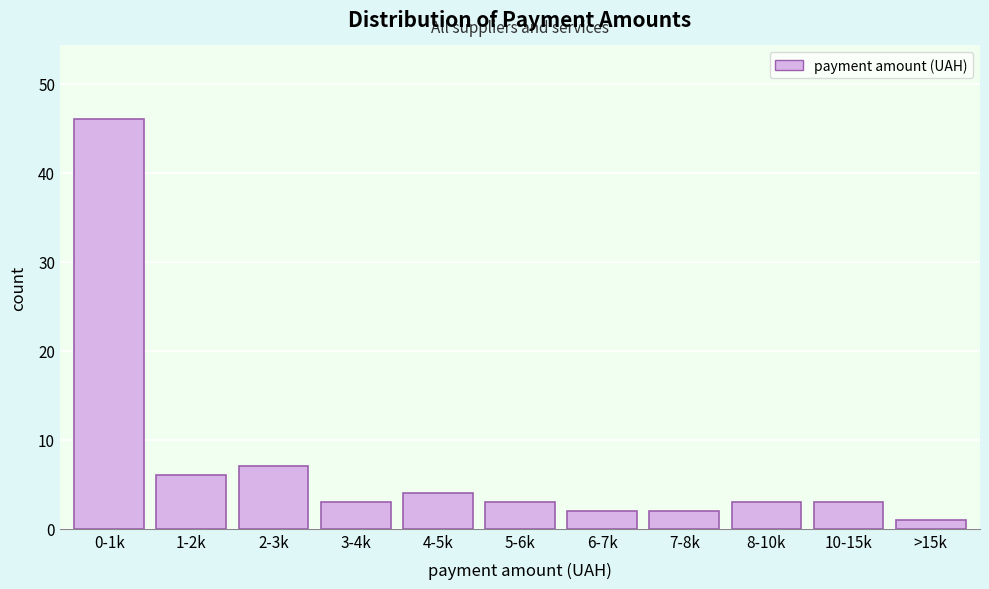

Reading left to right, list all the values displayed in this chart.

0-1k=46	1-2k=6	2-3k=7	3-4k=3	4-5k=4	5-6k=3	6-7k=2	7-8k=2	8-10k=3	10-15k=3	>15k=1